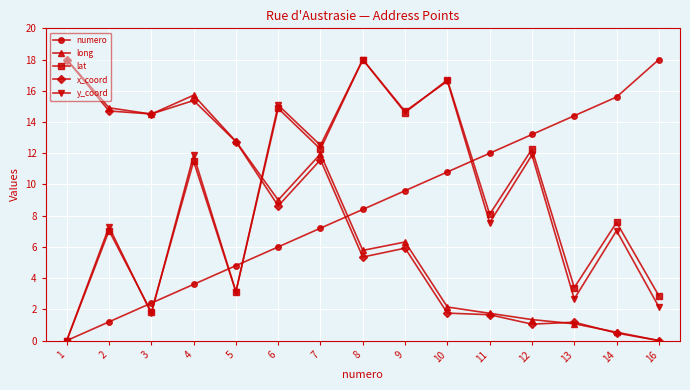

What is the spread (max minus min) of values at 2?

13.7